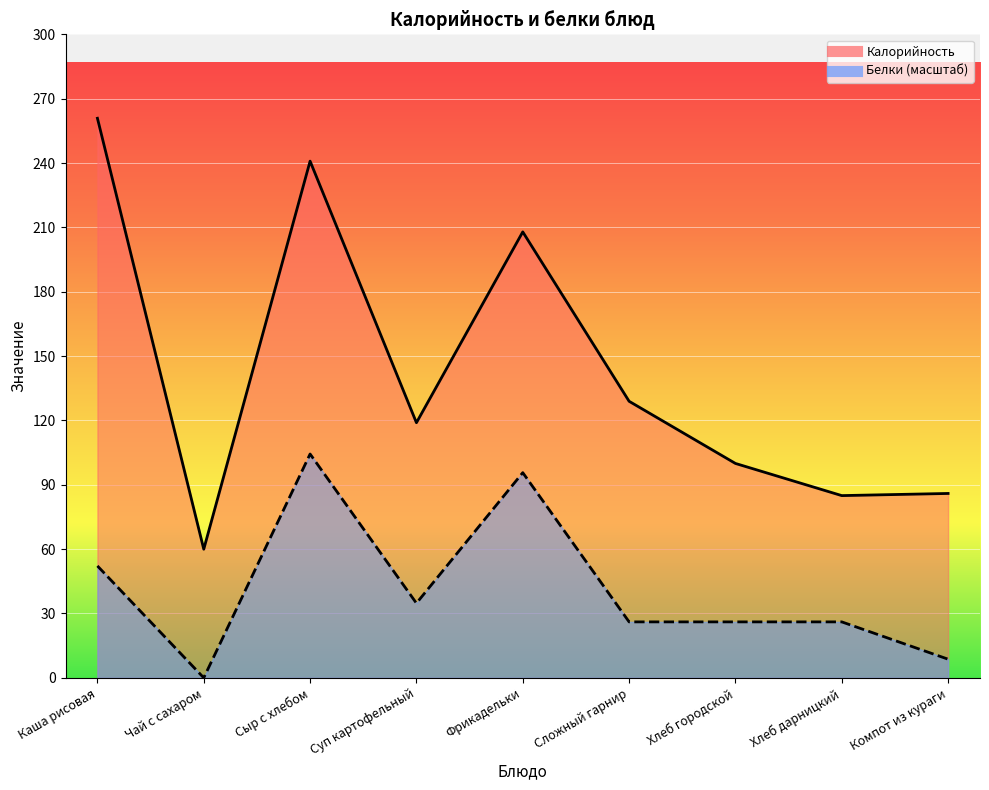

True or false: Белки has a value of 95.7 at Фрикадельки.

True